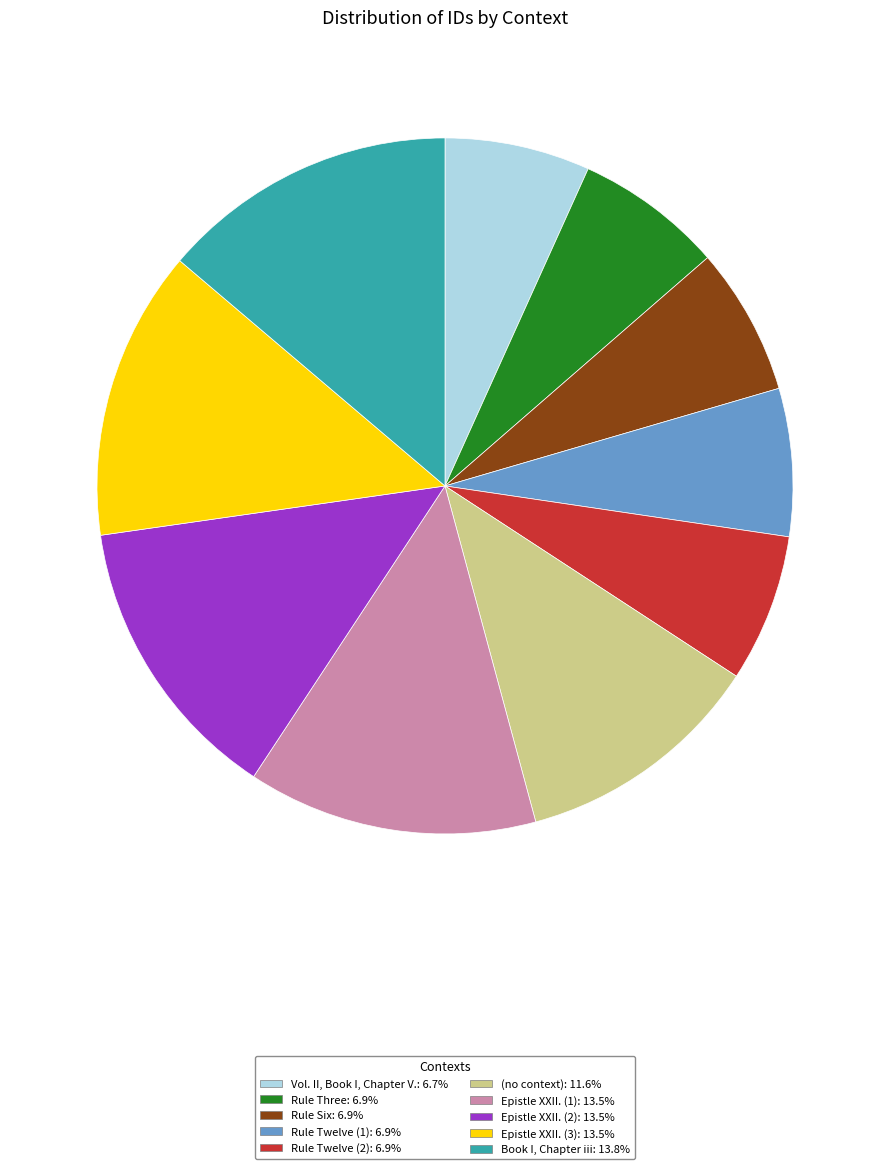

Approximately how many times larger is the value at Book I, Chapter iii: 13.8% compared to (no context): 11.6%?

1.2